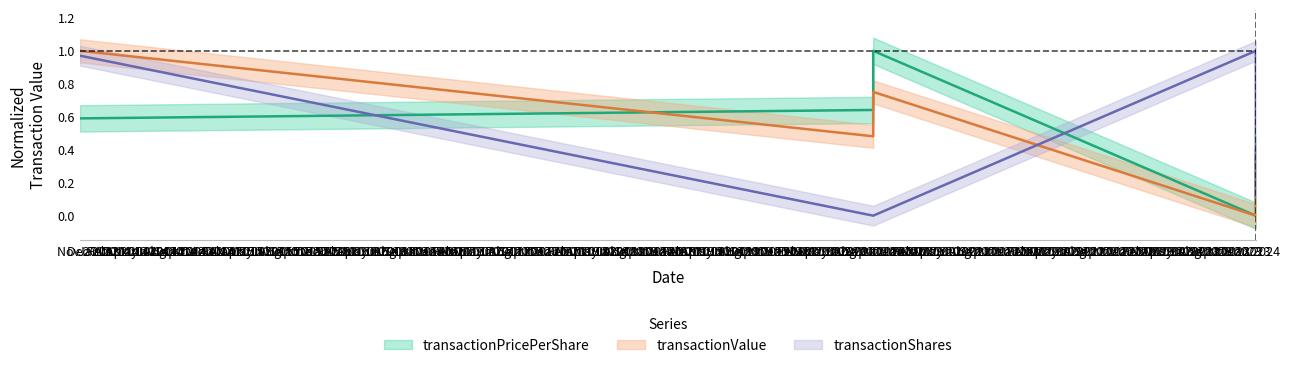

Which has a higher value, 2020-09-10 or 2024-01-08?

2020-09-10